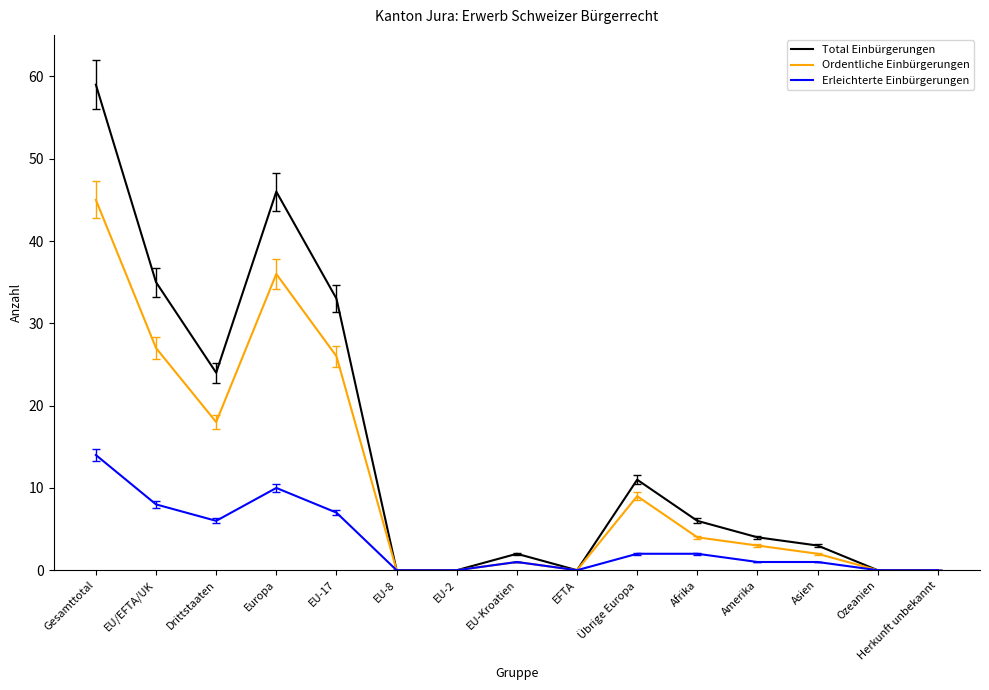

What are all the series names shown in the legend?

Total Einbürgerungen, Ordentliche Einbürgerungen, Erleichterte Einbürgerungen